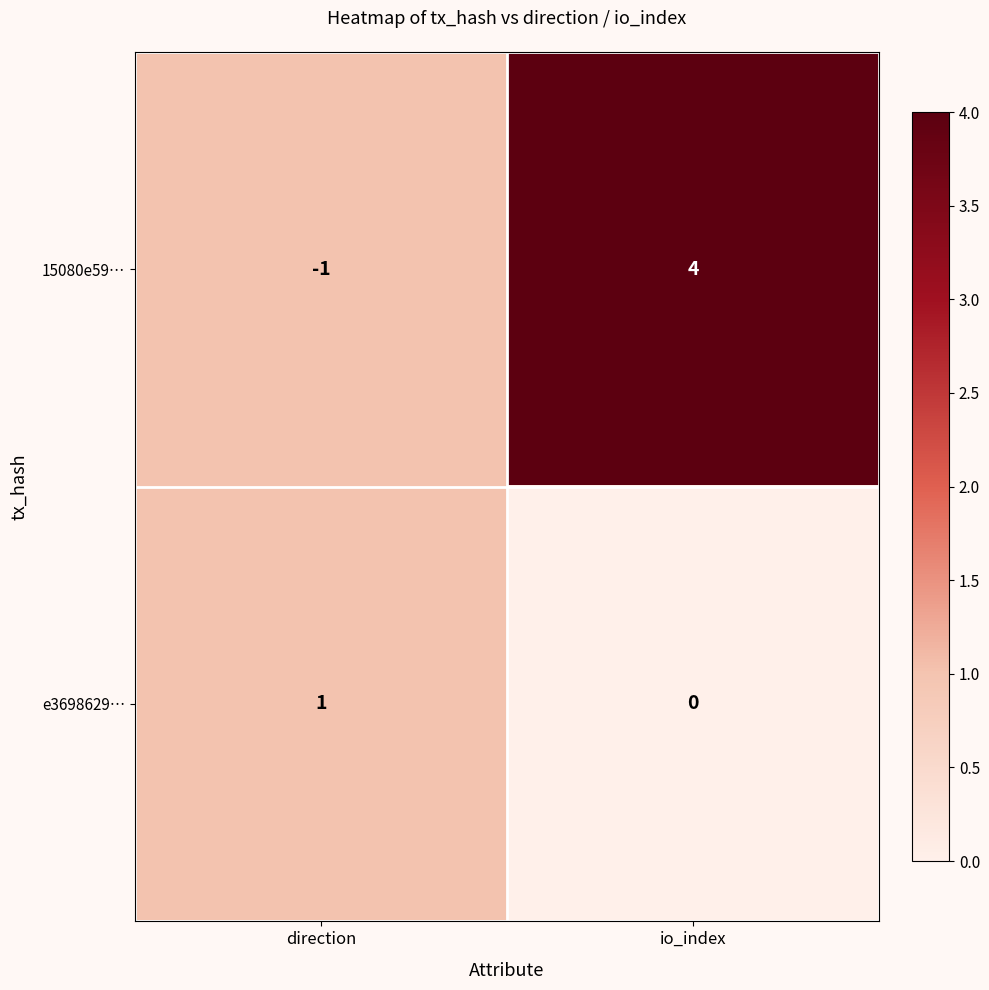

What is the difference between the 15080e59… values at direction and io_index?

5